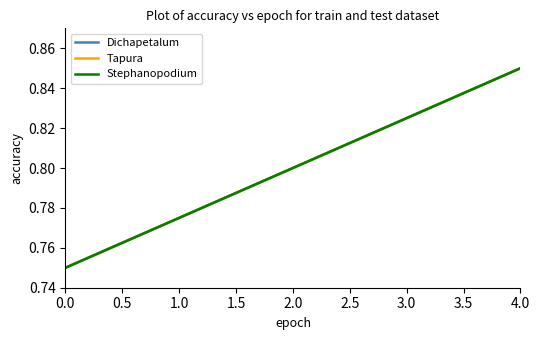

Reading left to right, list all the values displayed in this chart.

Dichapetalum: 0.8	0.8	0.8	0.8	0.8	0.8
Tapura: 0.8	0.8	0.8	0.8	0.8	0.8
Stephanopodium: 0.8	0.8	0.8	0.8	0.8	0.8